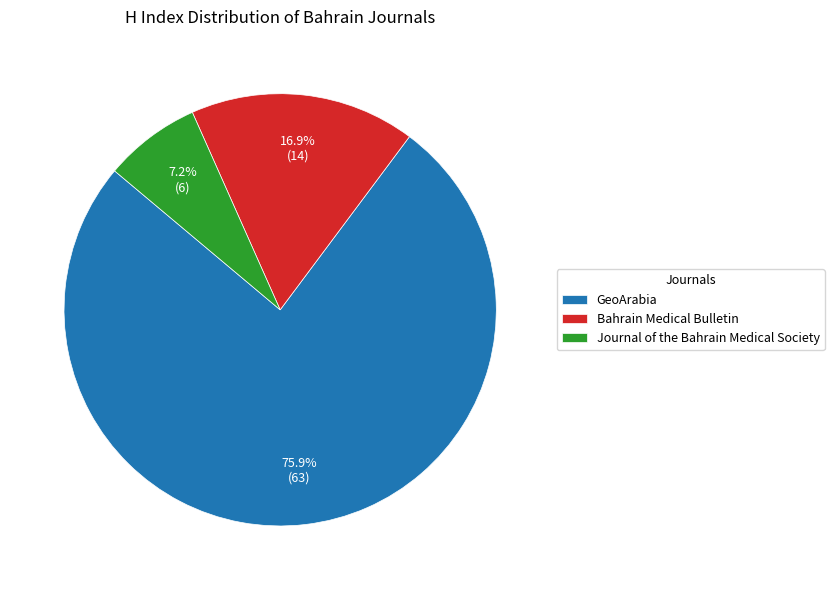

Is it true that Bahrain Medical Bulletin is 26% of the pie?

False